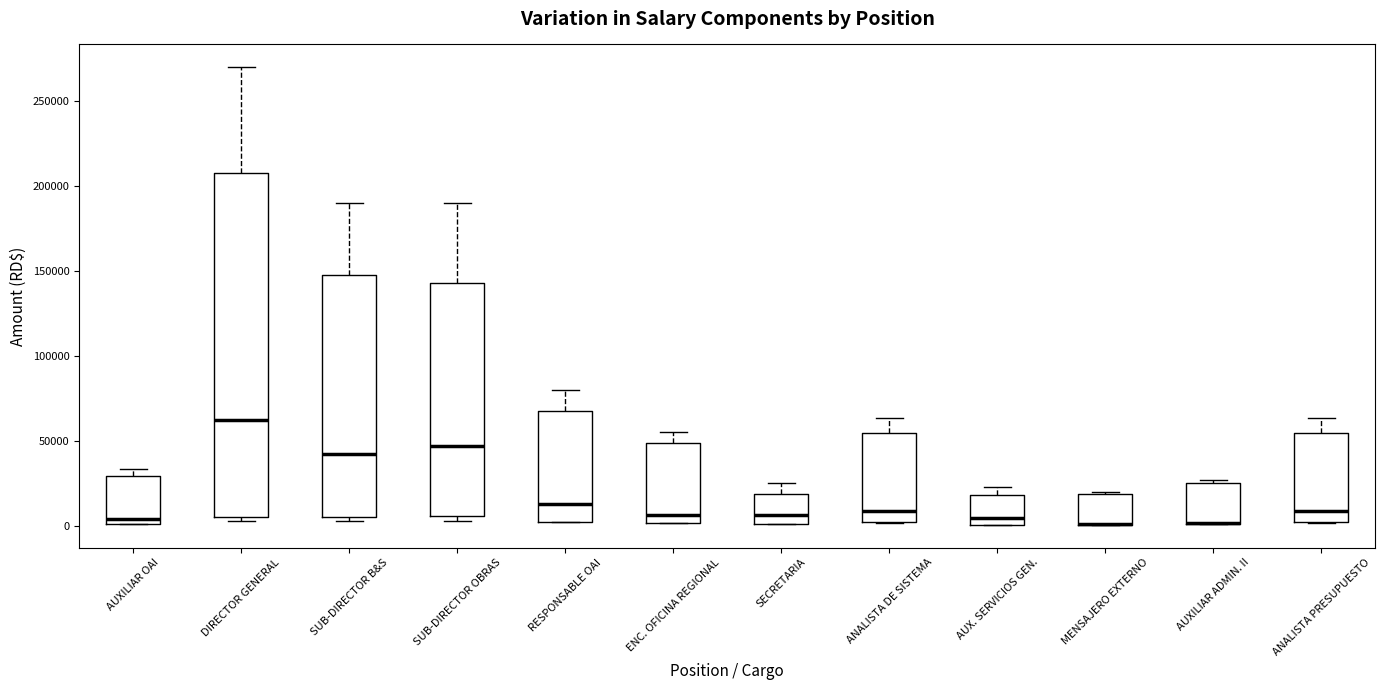

Reading left to right, transcribe this box plot: for each box, give where its median line is, the range the box spans, and where its two whiskers end, as read against the y-axis. The values are not printed on the chart, so give them approximately, as read against the axis.

AUXILIAR OAI: median 5000, box 0 to 30000, whiskers 0 to 35000
DIRECTOR GENERAL: median 60000, box 5000 to 210000, whiskers 5000 (just below the box's lower edge) to 270000
SUB-DIRECTOR B&S: median 40000, box 5000 to 150000, whiskers 5000 (just below the box's lower edge) to 190000
SUB-DIRECTOR OBRAS: median 45000, box 5000 to 145000, whiskers 5000 (just below the box's lower edge) to 190000
RESPONSABLE OAI: median 15000, box 0 to 65000, whiskers 0 to 80000
ENC. OFICINA REGIONAL: median 5000, box 0 to 50000, whiskers 0 to 55000
SECRETARIA: median 5000, box 0 to 20000, whiskers 0 to 25000
ANALISTA DE SISTEMA: median 10000, box 0 to 55000, whiskers 0 to 65000
AUX. SERVICIOS GEN.: median 5000, box 0 to 20000, whiskers 0 to 25000
MENSAJERO EXTERNO: median 0 (drawn on the box's lower edge), box 0 to 20000, whiskers 0 to 20000
AUXILIAR ADMIN. II: median 0 (drawn on the box's lower edge), box 0 to 25000, whiskers 0 to 25000 (just above the box's upper edge)
ANALISTA PRESUPUESTO: median 10000, box 0 to 55000, whiskers 0 to 65000